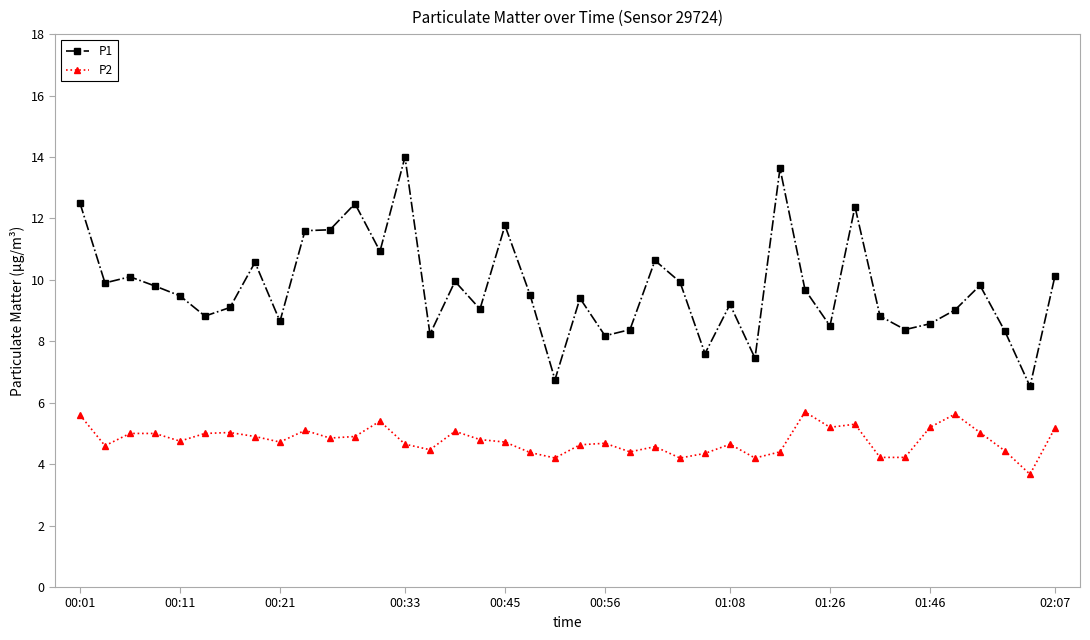

Which series has the largest range (max minus min)?

P1